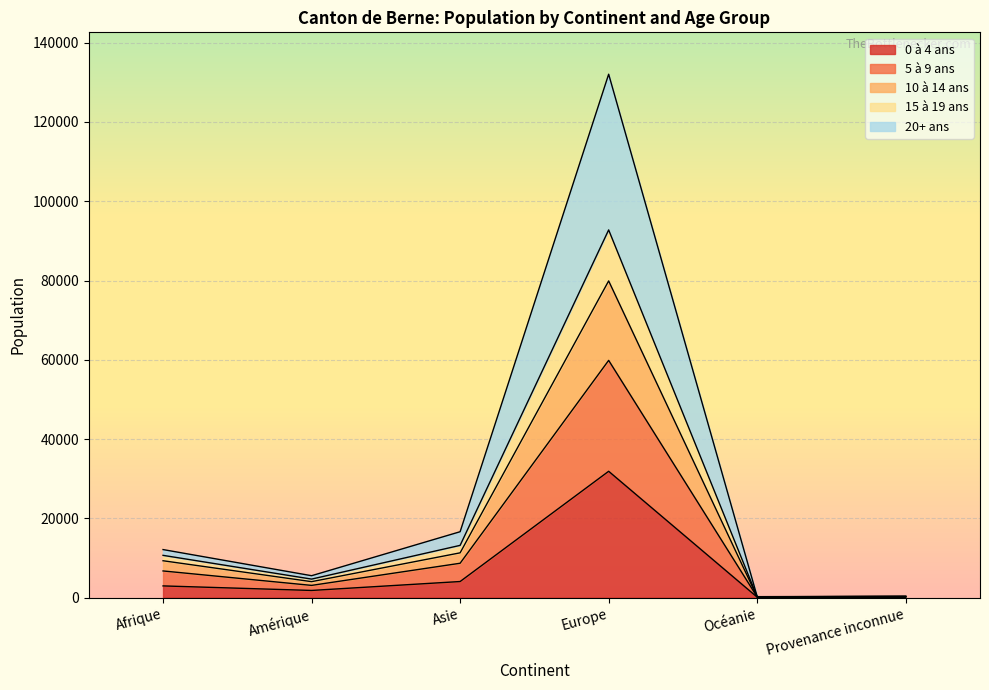

What is the total value across all series at Provenance inconnue?

331